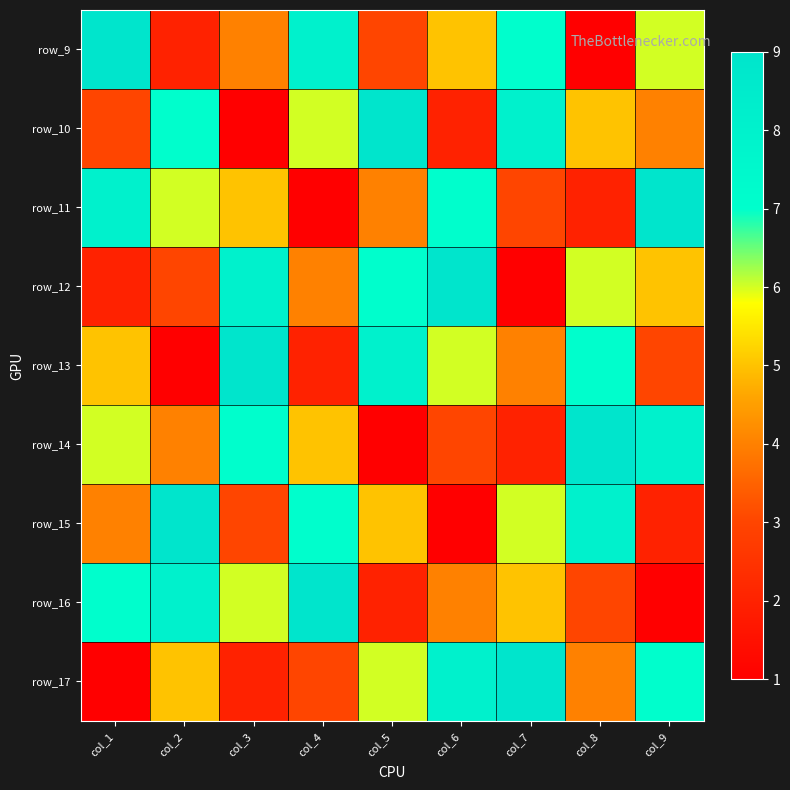

Between col_8 and col_2, which is larger?

col_2